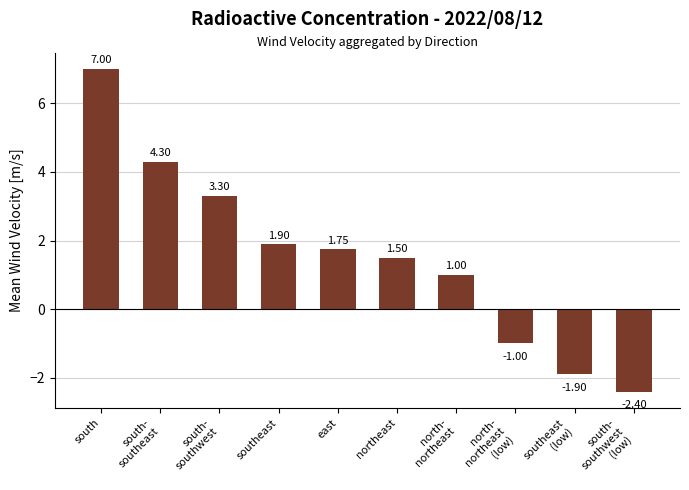

List the labels in order of value, smallest first.

south-
southwest
(low), southeast
(low), north-
northeast
(low), north-
northeast, northeast, east, southeast, south-
southwest, south-
southeast, south